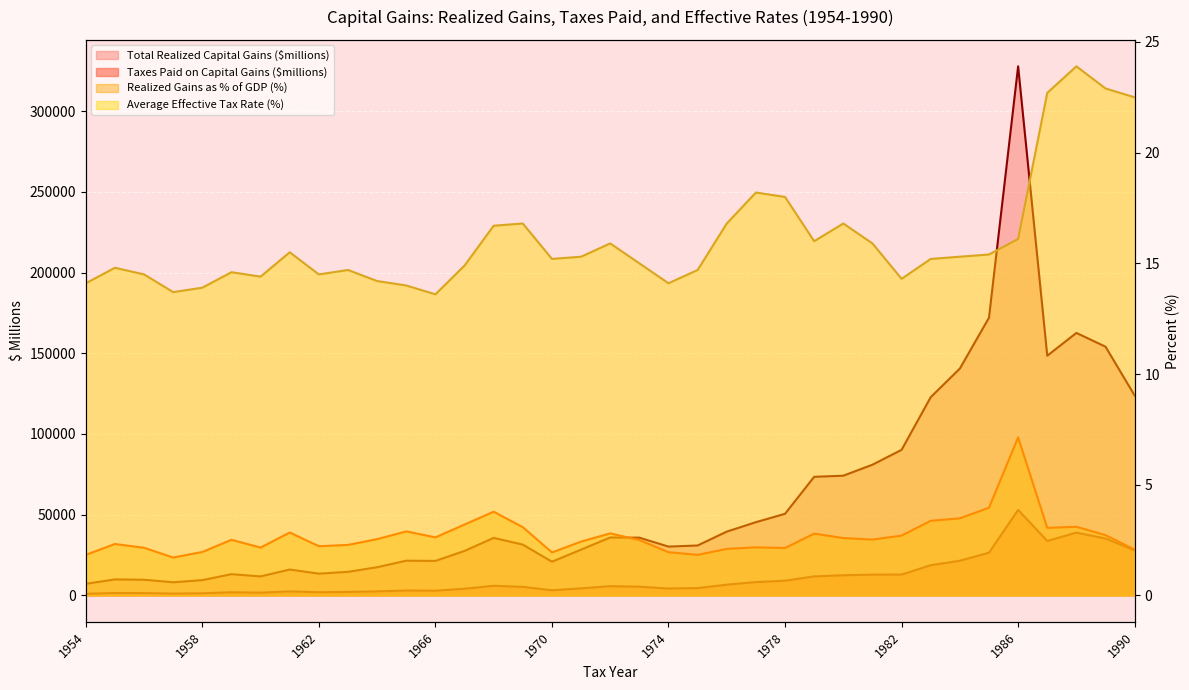

Between 1985 and 1971, which is larger?

1985